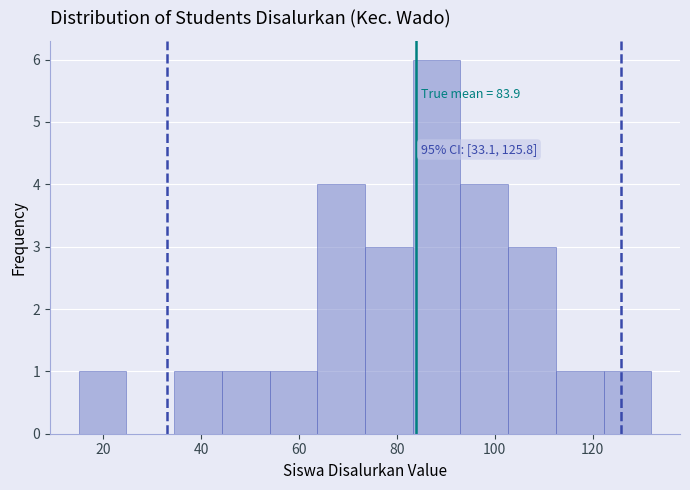

Over which range of the x-axis is the bar tallest?

84 to 94